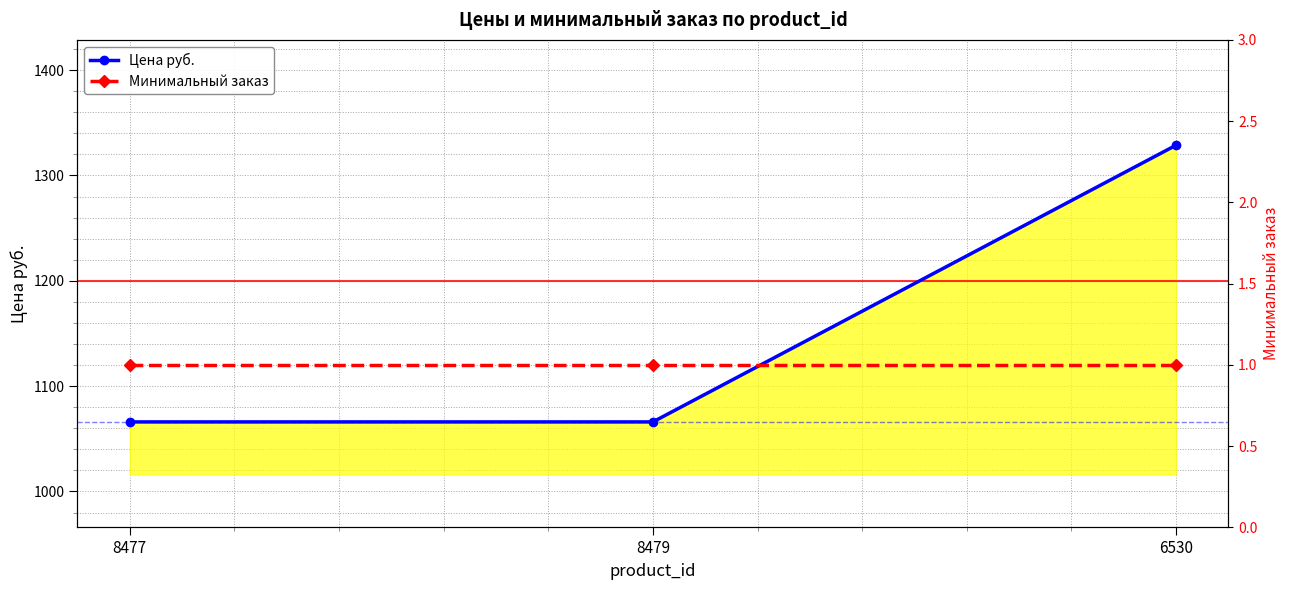

Rank the series by their average value, from lowest to highest.

Минимальный заказ, Цена руб.